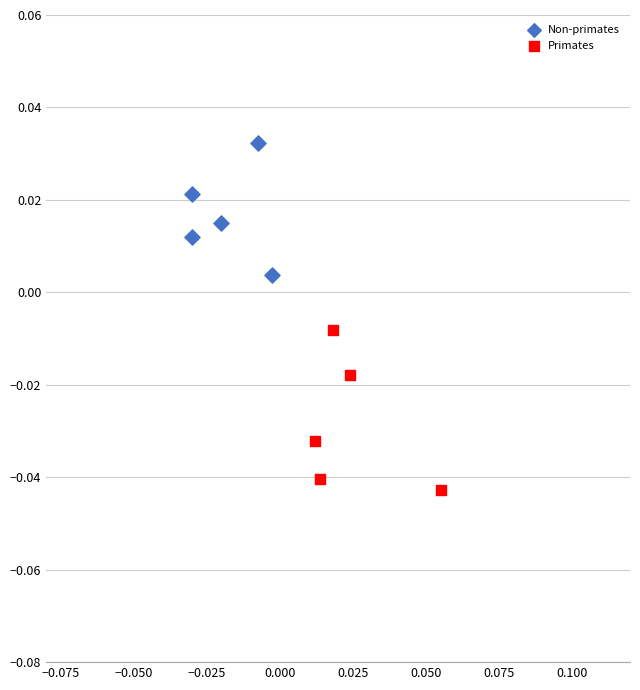

Which series reaches the maximum Y coordinate?

Non-primates